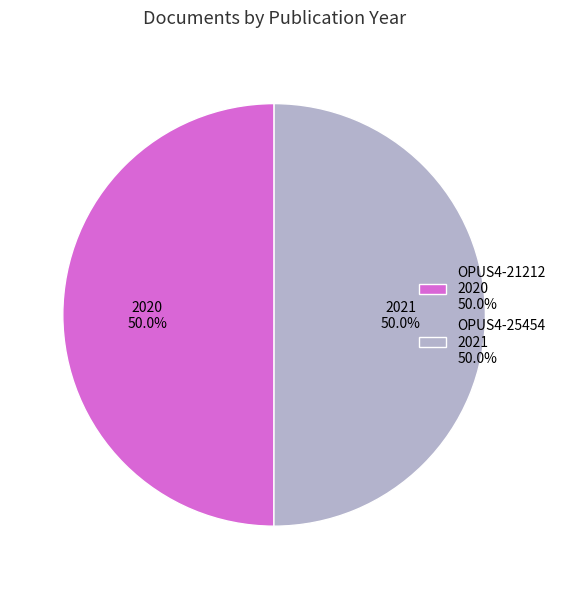

What is the total percentage of OPUS4-25454 and OPUS4-21212?

100.0%